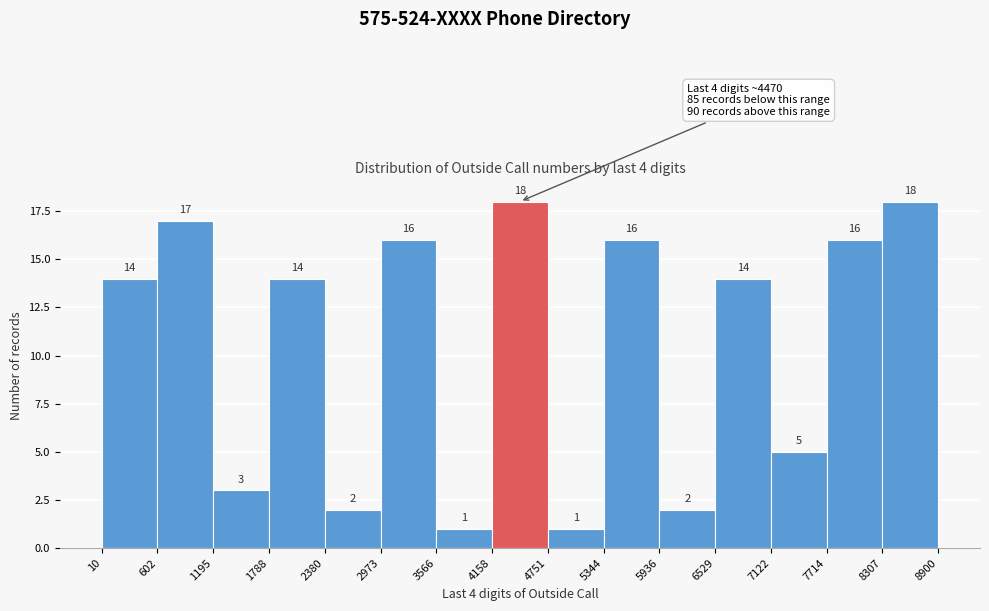

What is the height of the bar covering 1195 to 1788 on the x-axis?

3